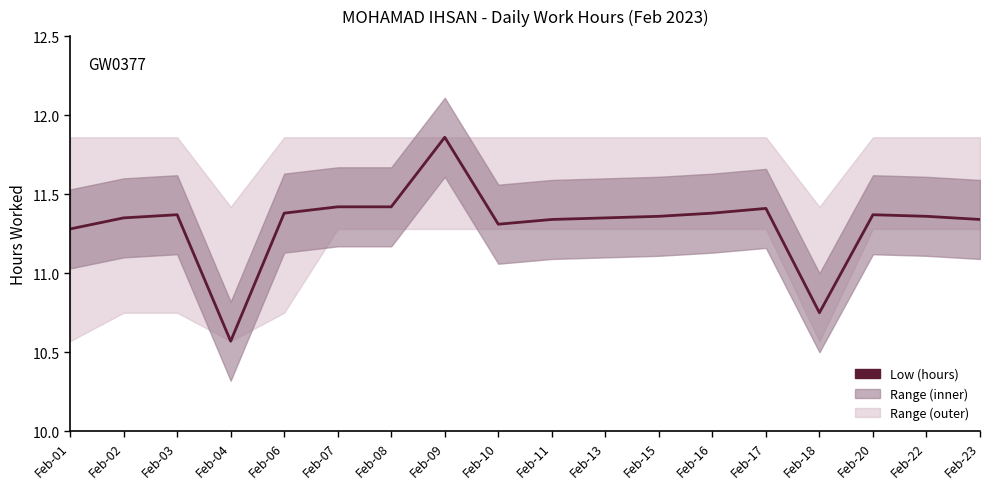

Reading left to right, transcribe all the data shown in this chart.

11.3	11.3	11.4	10.6	11.4	11.4	11.4	11.9	11.3	11.3	11.3	11.4	11.4	11.4	10.8	11.4	11.4	11.3